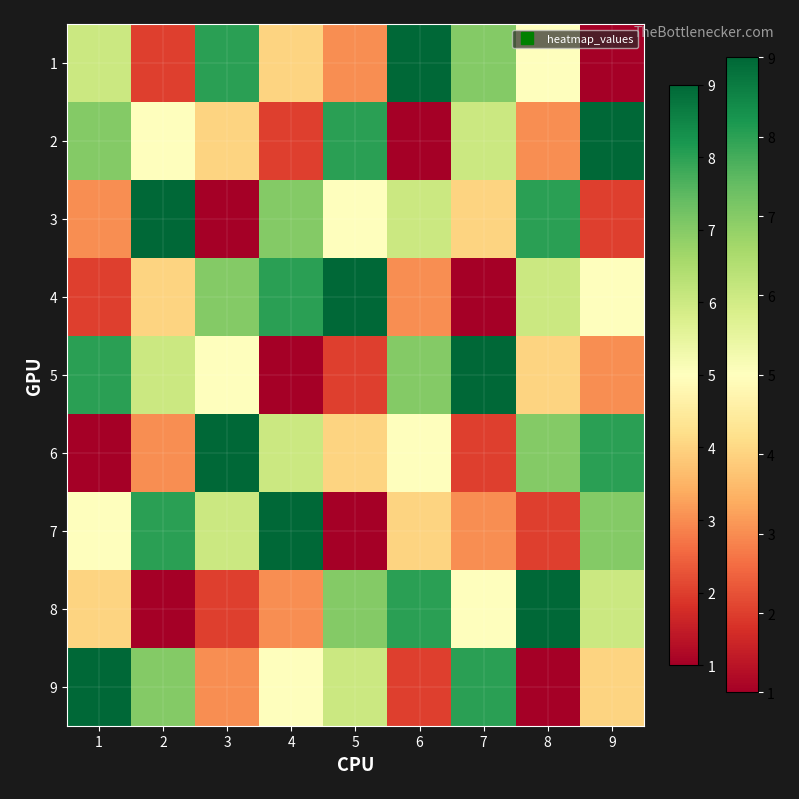

At which category is the sum across all series the highest?

1